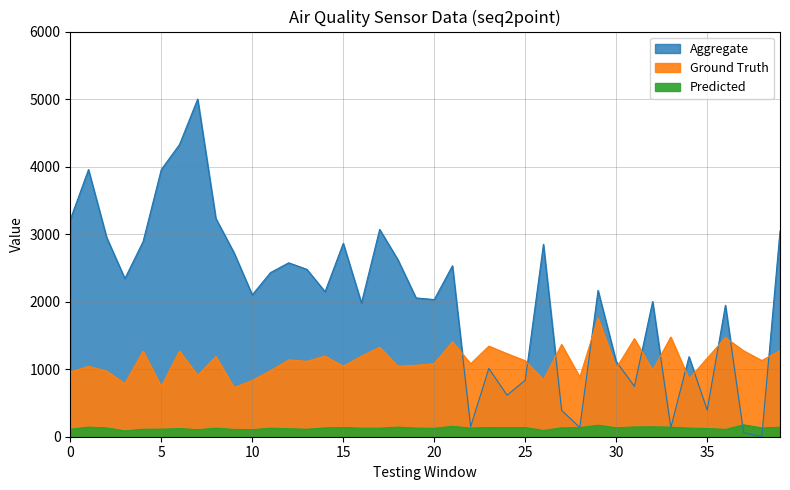

What is the difference between the second highest and second lowest values in the Aggregate series?

4266.5